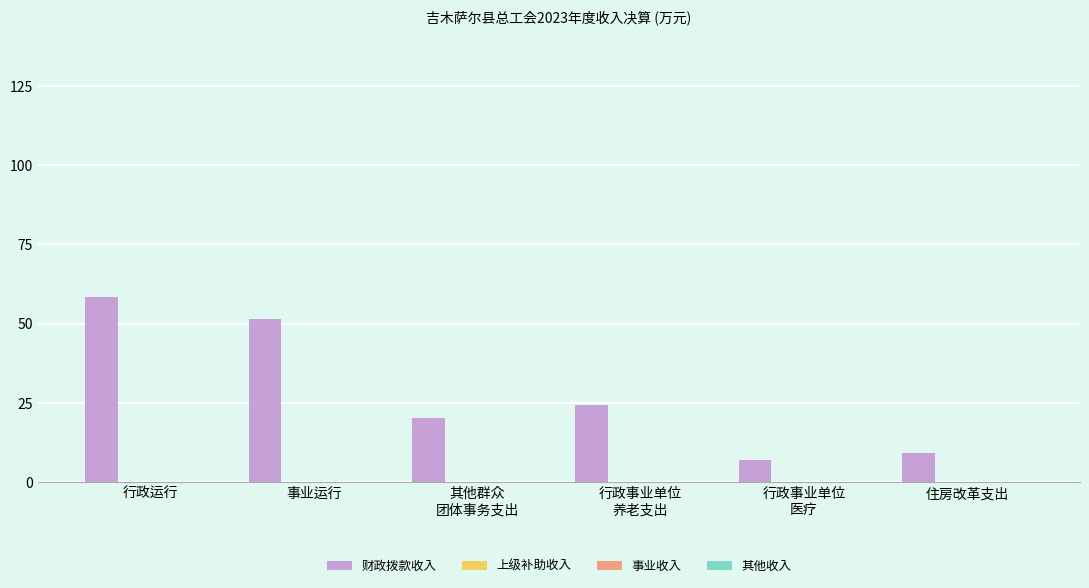

What is the value of the 1st bar from the left?

58.4